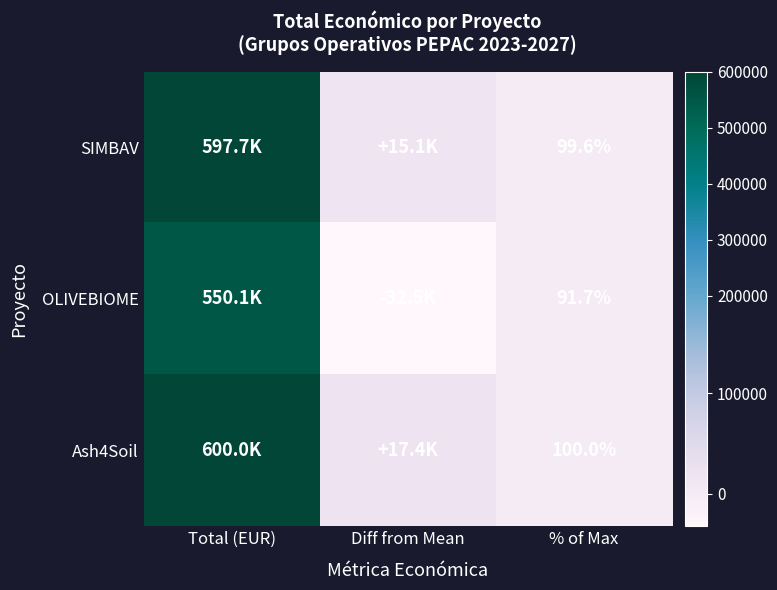

At which label does SIMBAV reach its minimum?

% of Max